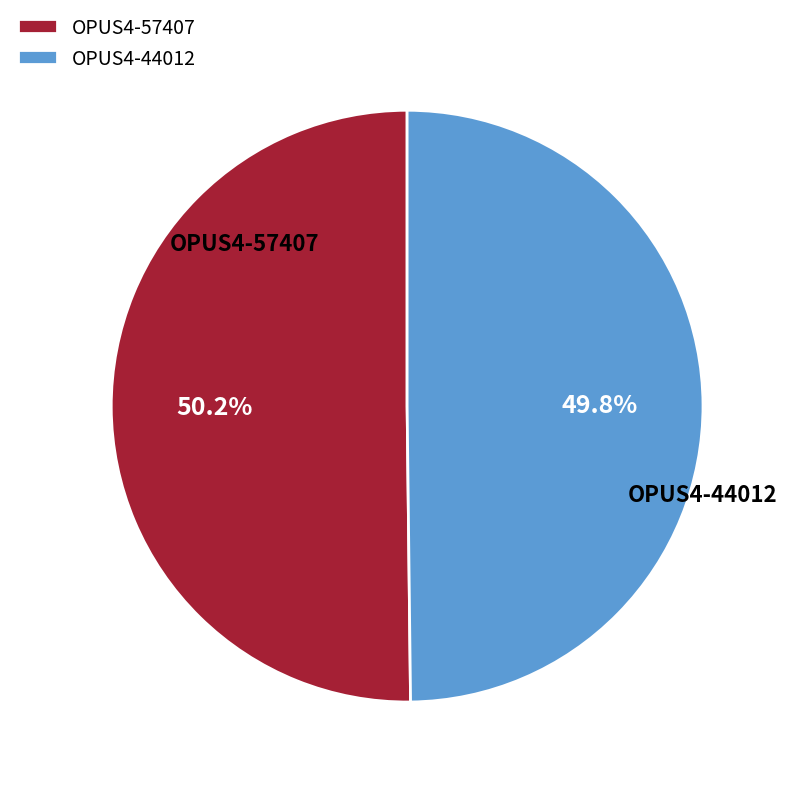

To the nearest percent, what portion does OPUS4-44012 represent?

50%